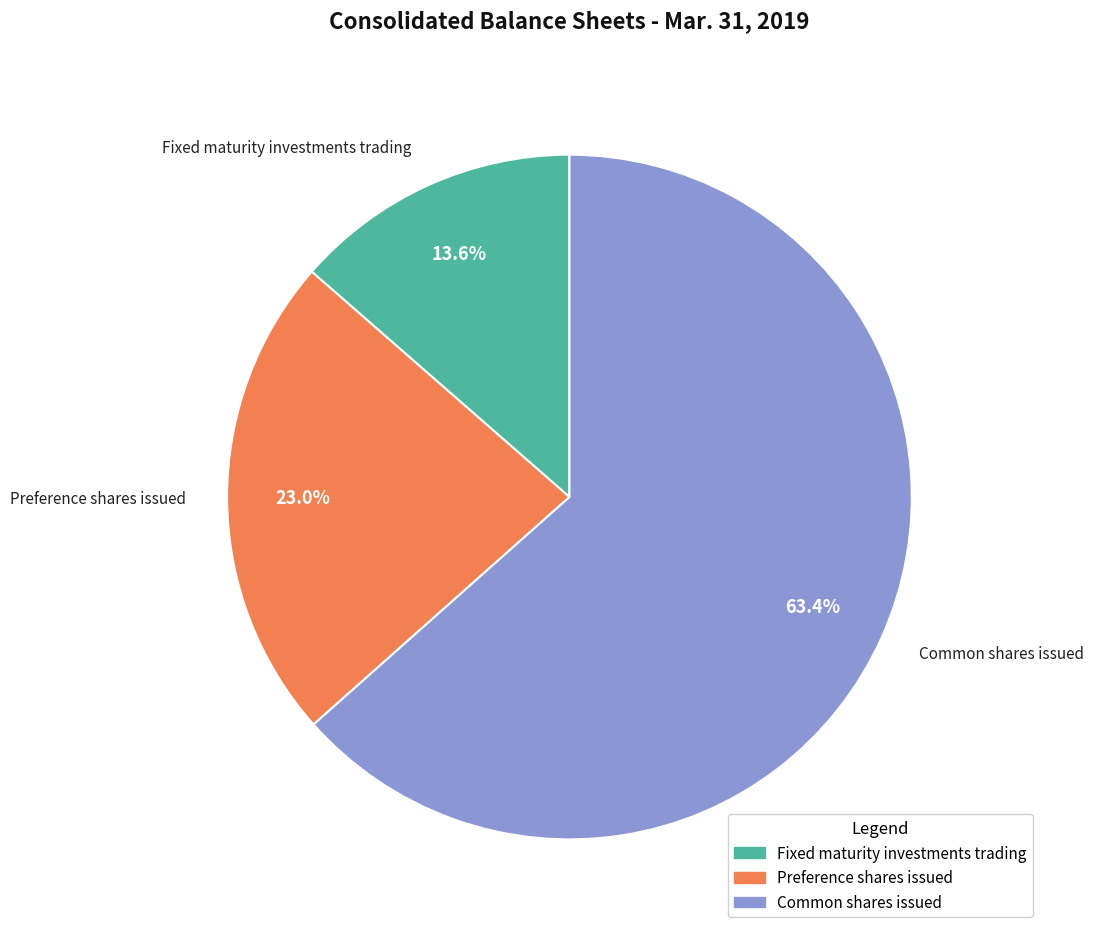

What is the majority slice?

Common shares issued